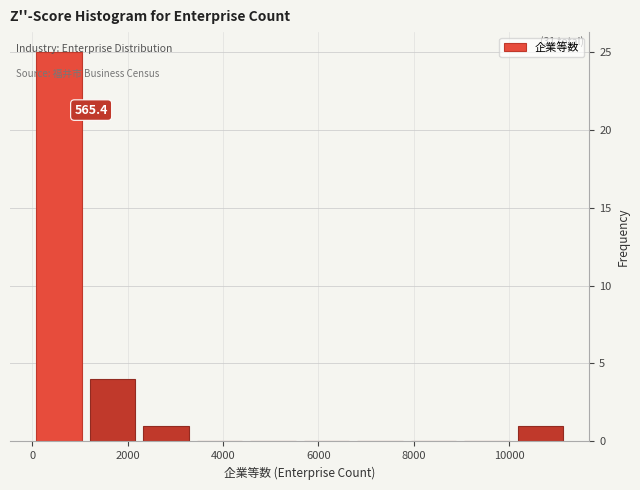

Which range on the x-axis has the tallest bar?

0 to 1200